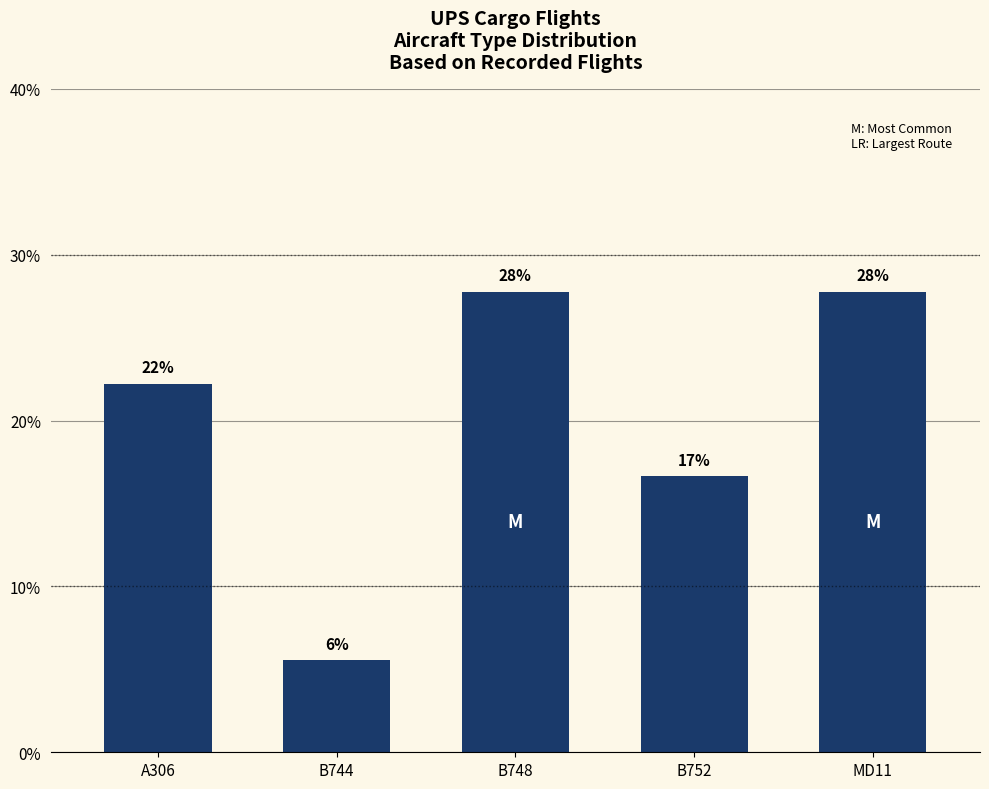

What is the value of the 1st bar from the left?

22.2